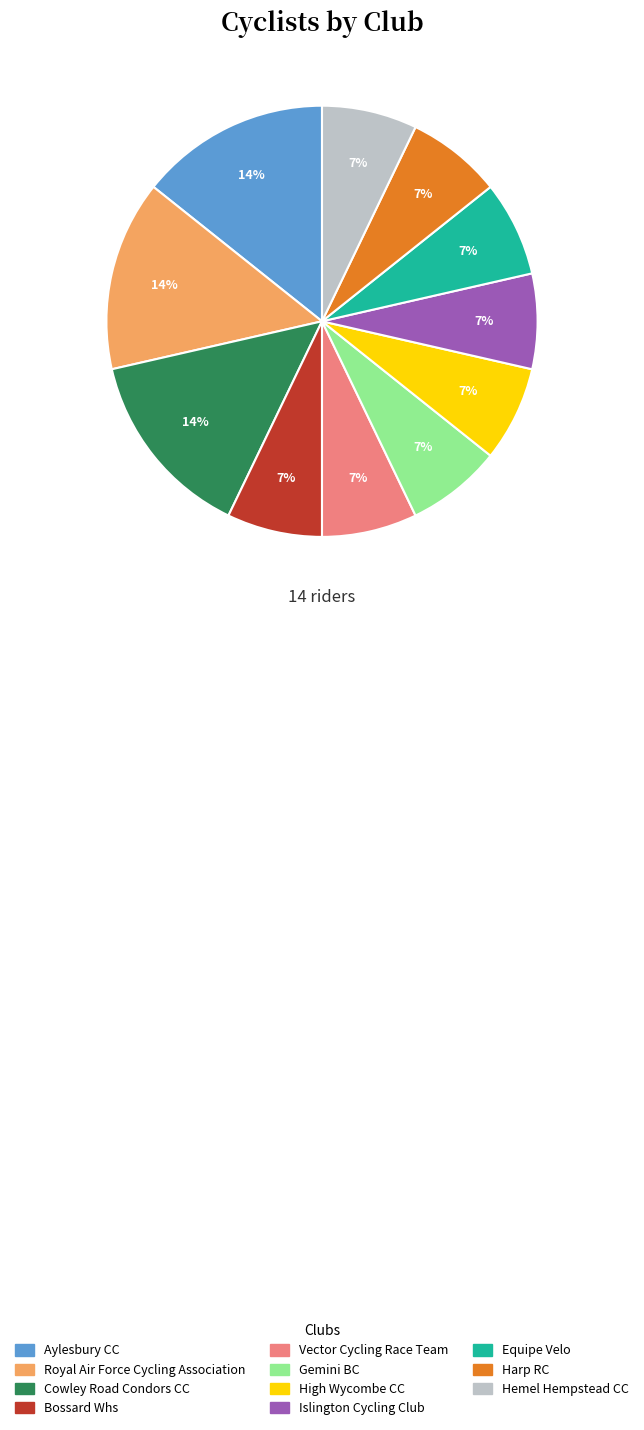

How many slices are in this pie chart?

11